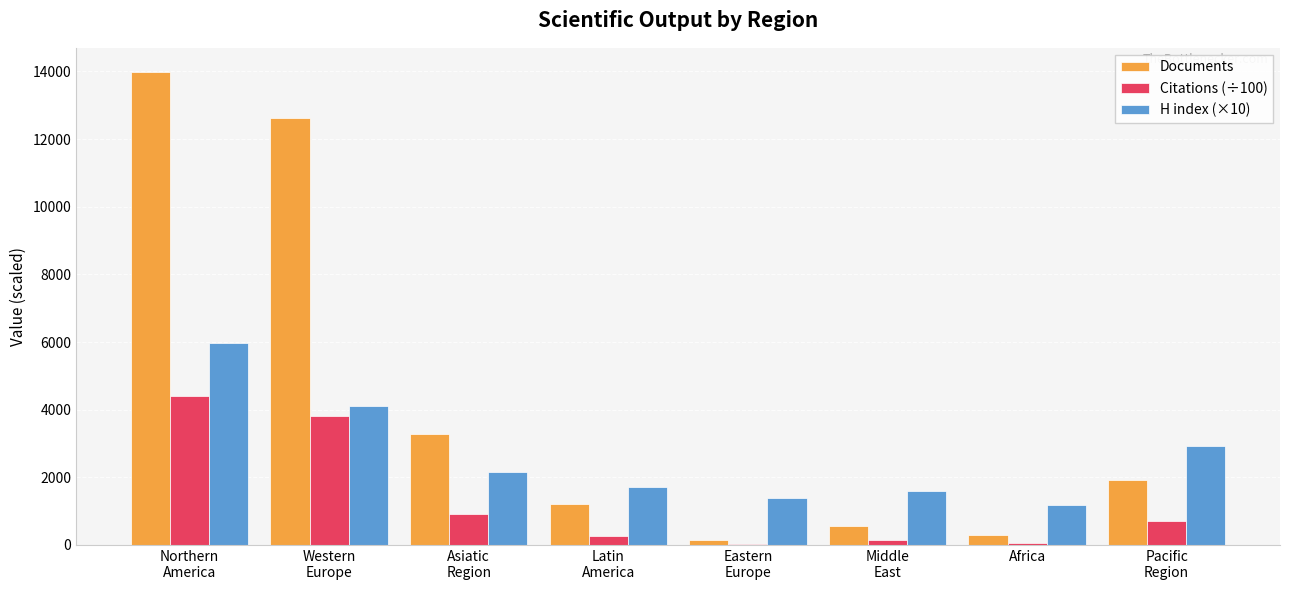

What is the highest value of the H index (×10) series?

5980.0